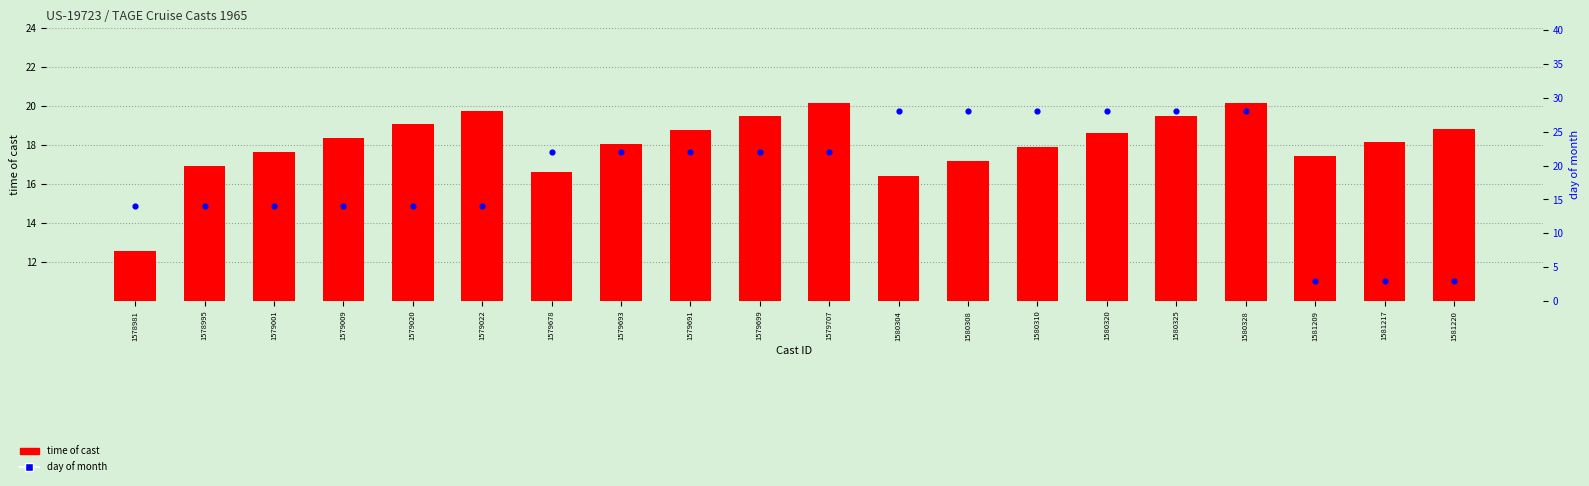

At which category is the sum across all series the highest?

1580328